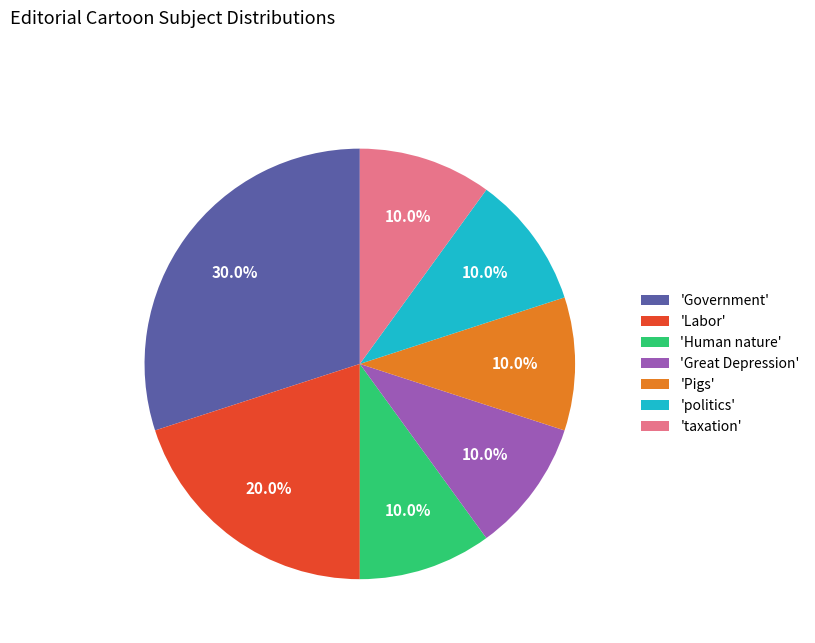

What is the total percentage of 'politics' and 'taxation'?

20.0%